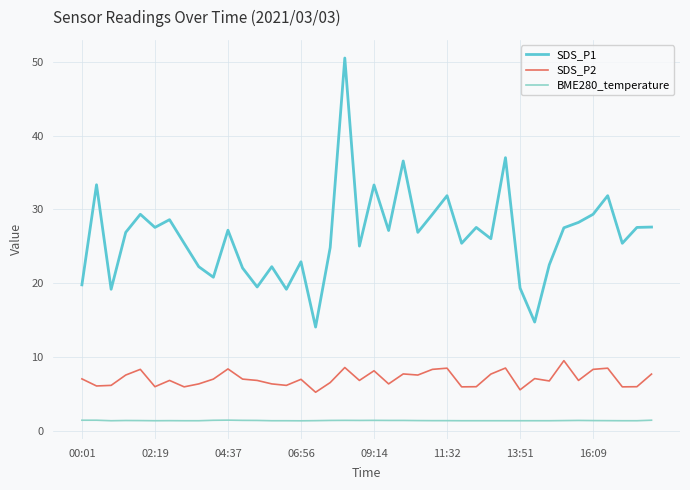

What are all the series names shown in the legend?

SDS_P1, SDS_P2, BME280_temperature